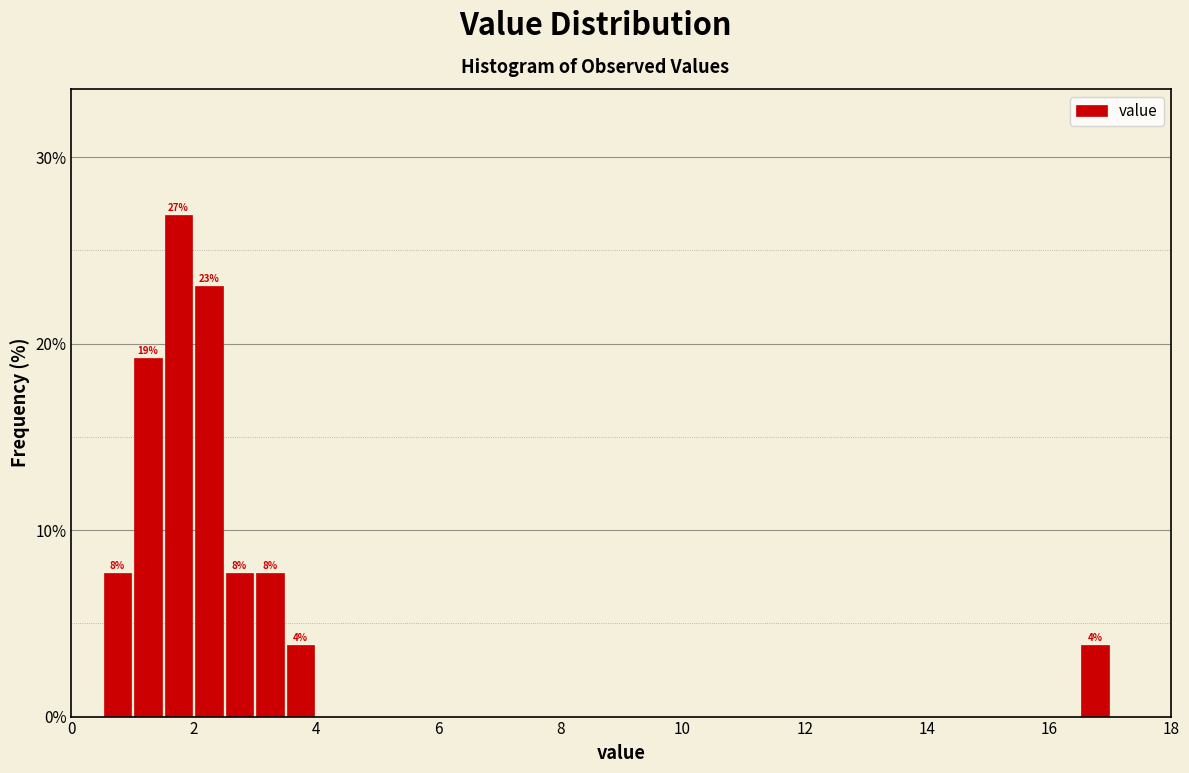

Around what value on the x-axis is the tallest bar? Give the approximate position of its centre, as read against the axis.

1.8